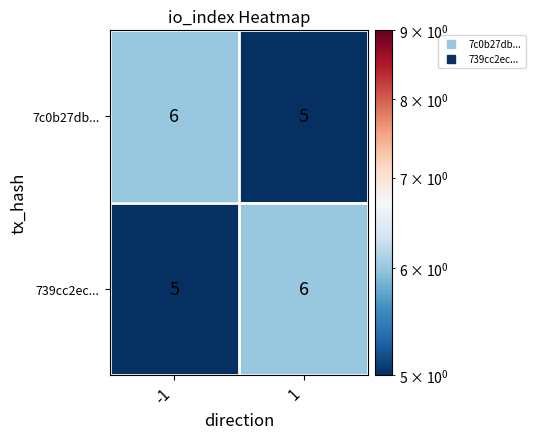

What is the average value of the 739cc2ec... series?

6